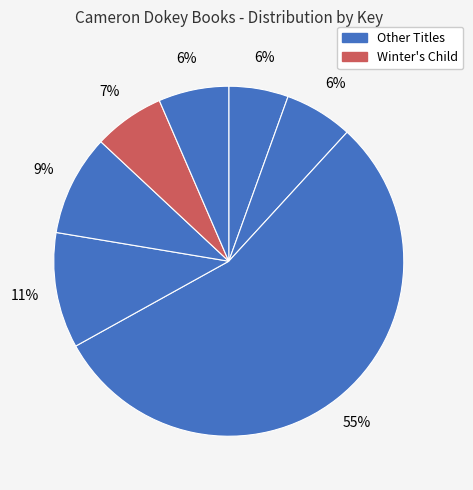

Count the number of slices in the pie.

7